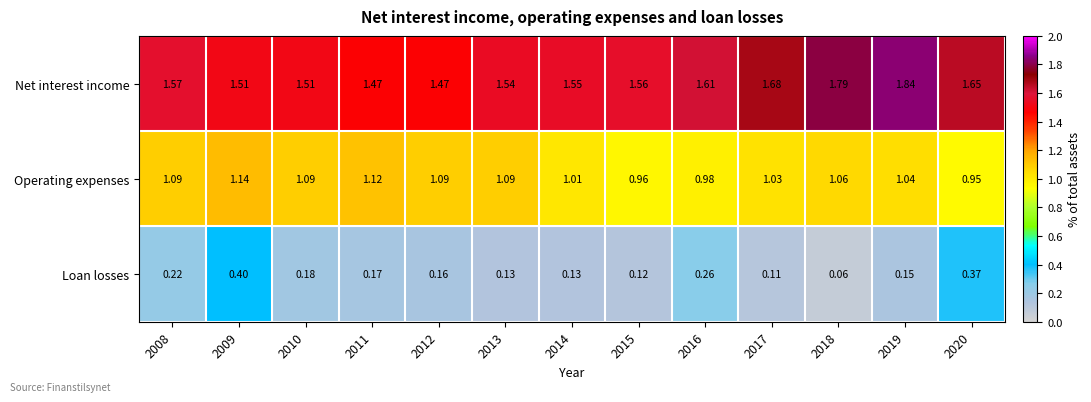

Which series has the largest total across all categories?

Net interest income